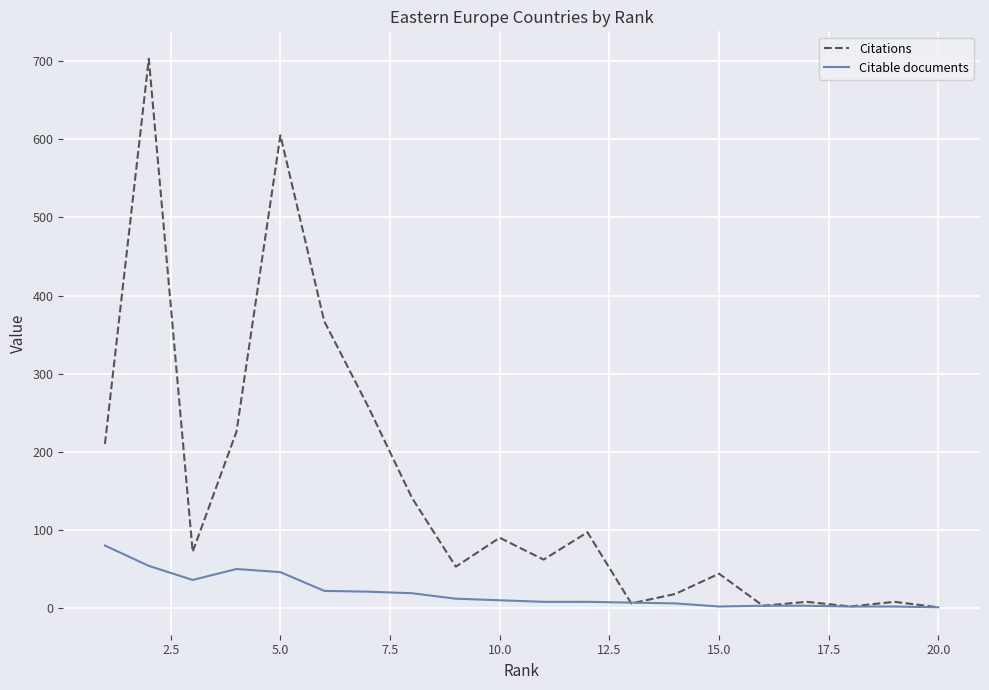

What is the difference between the maximum and minimum values in the Citations series?

702